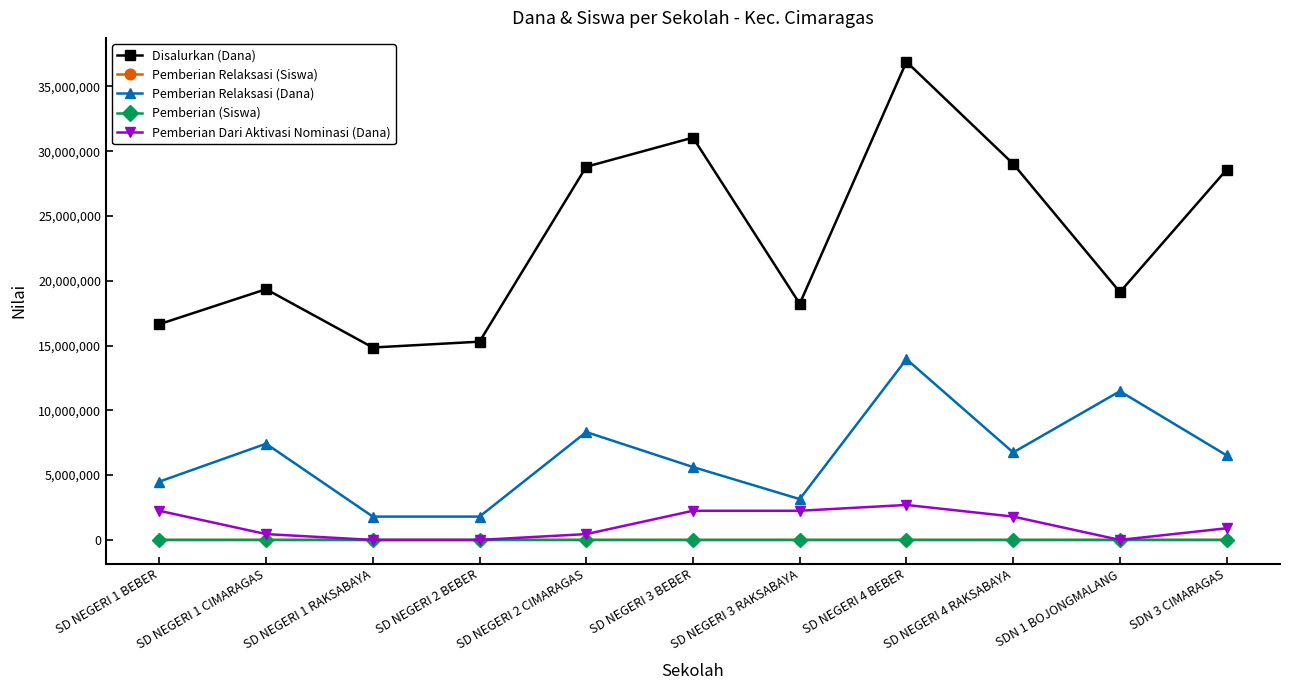

Which series changed the most between SD NEGERI 1 CIMARAGAS and SD NEGERI 1 RAKSABAYA?

Pemberian Relaksasi (Dana)